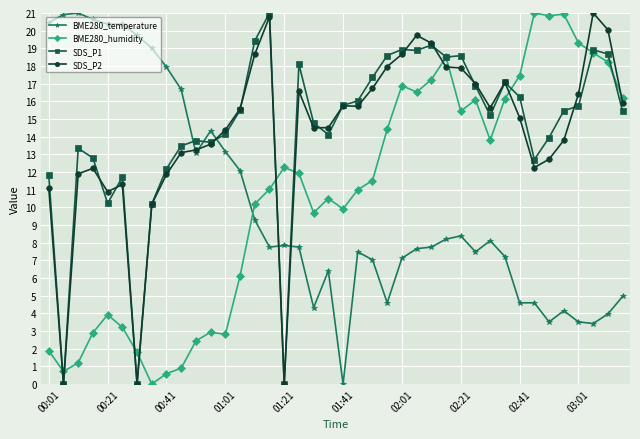

True or false: BME280_humidity has more than 1 points higher than both neighbors.

True